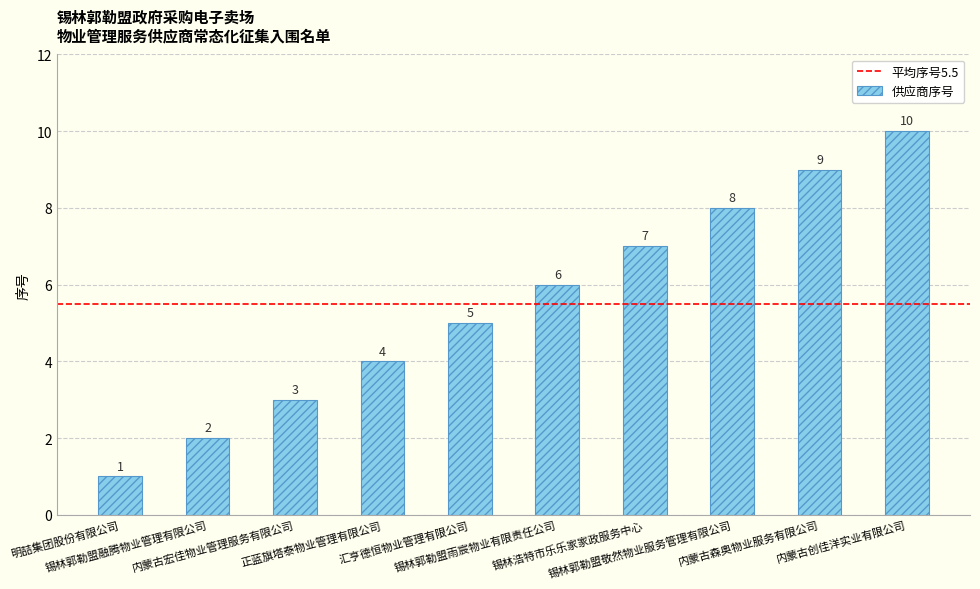

How many values are between 3 and 8?

6